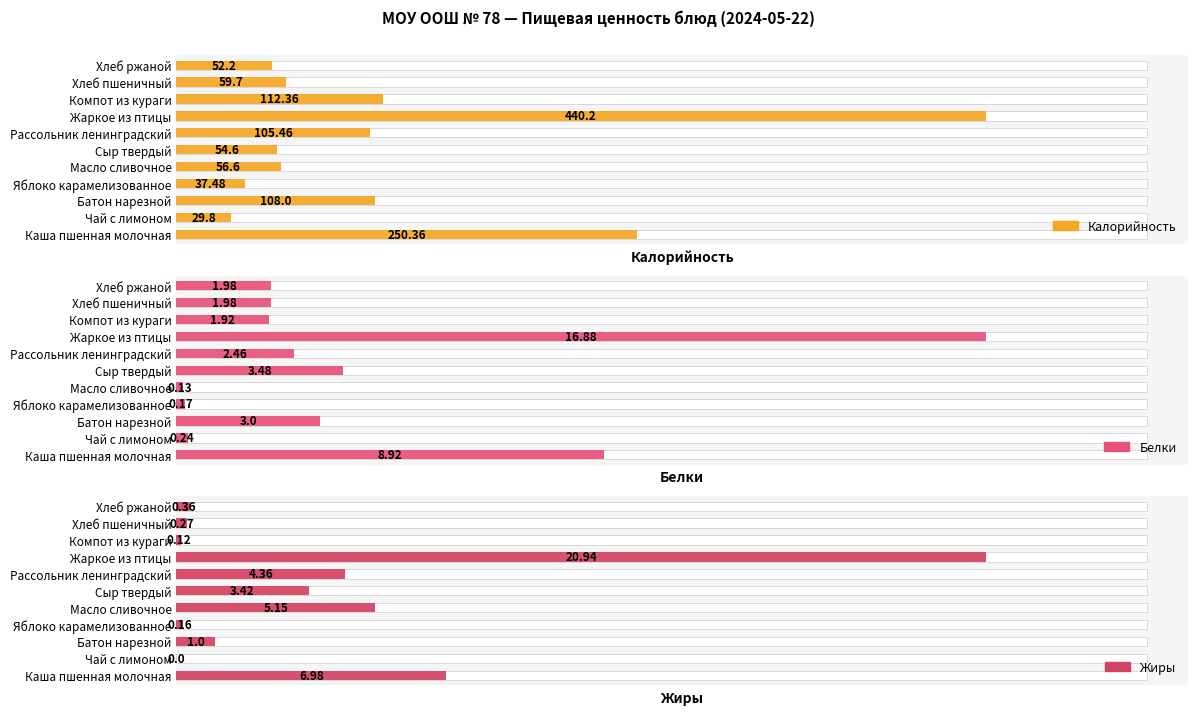

Rank the series at Каша пшенная молочная from lowest to highest value.

Жиры, Белки, Калорийность